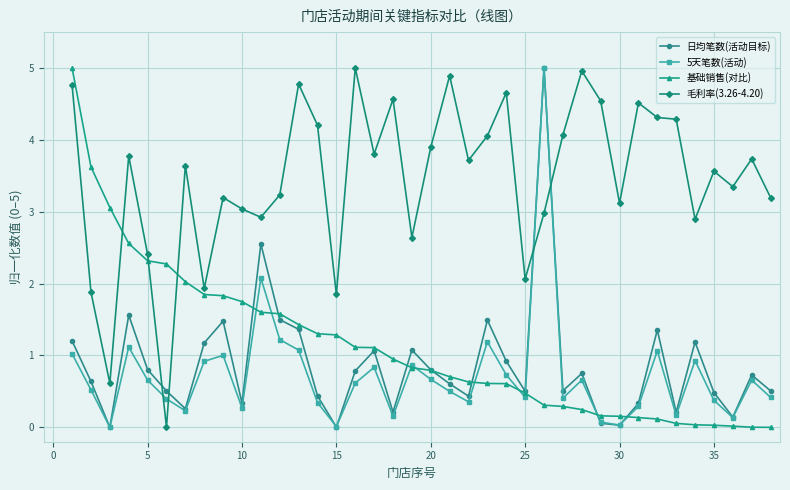

What are all the series names shown in the legend?

日均笔数(活动目标), 5天笔数(活动), 基础销售(对比), 毛利率(3.26-4.20)